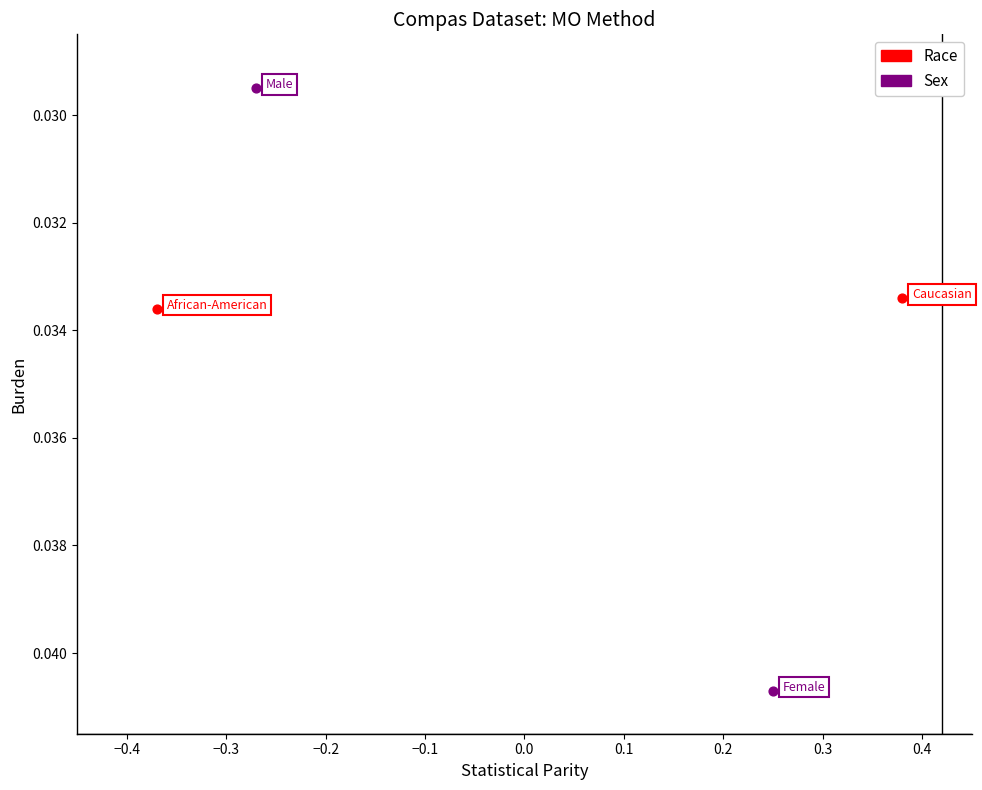

Which series contains the lowest Y value?

Sex